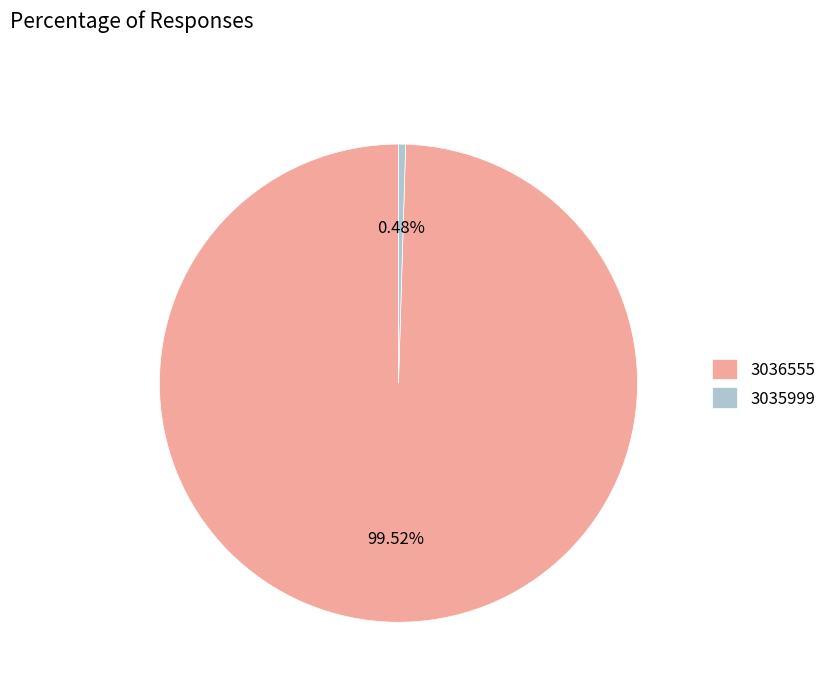

What is the ratio of the value at 3036555 to the value at 3035999?

207.2